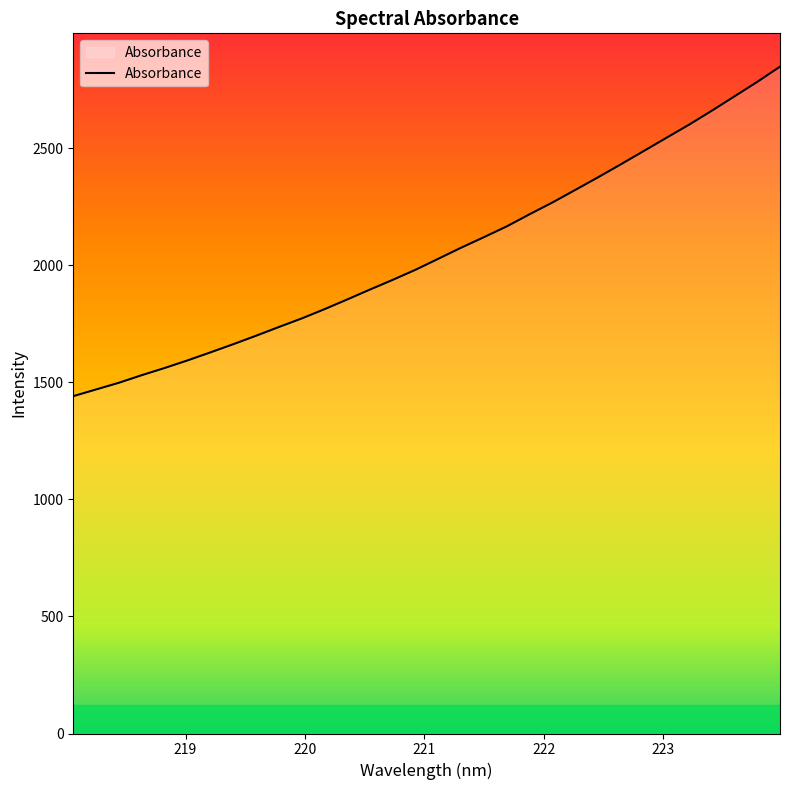

What is the minimum value shown in the chart?

1440.9